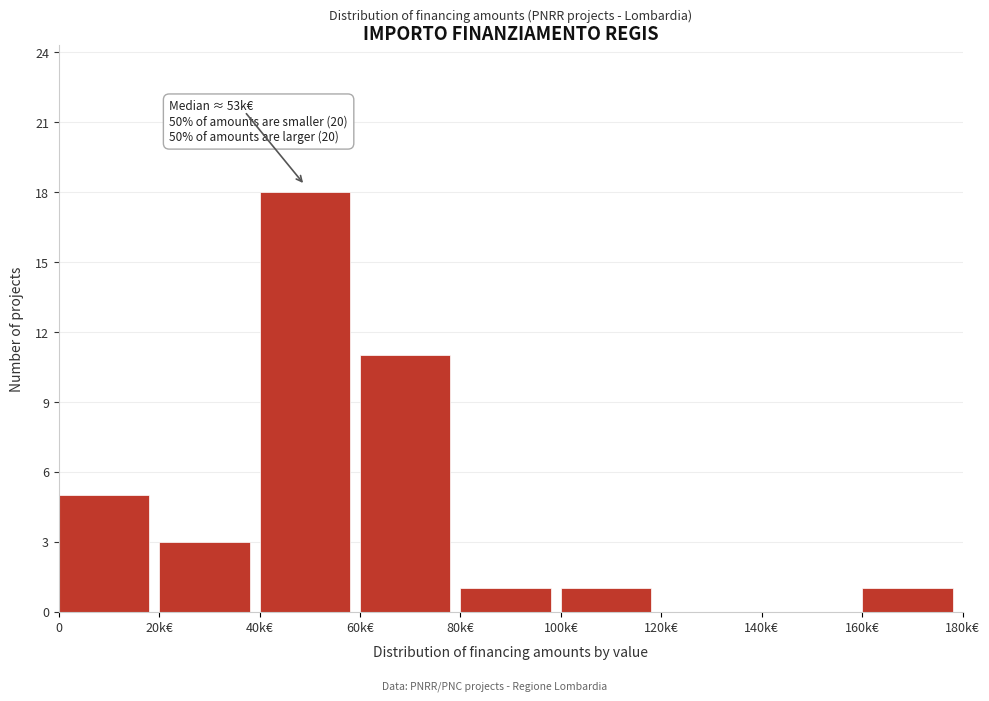

Reading left to right, list all the values displayed in this chart.

0=5	20k€=3	40k€=18	60k€=11	80k€=1	100k€=1	120k€=0	140k€=0	160k€=1